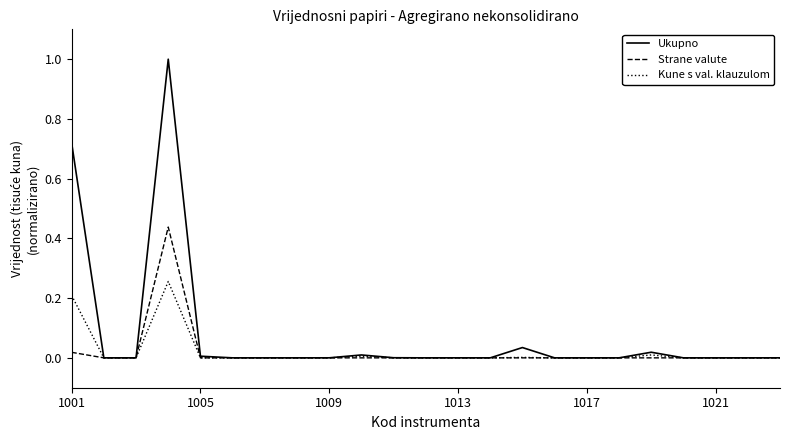

Which series has the largest total across all categories?

Ukupno